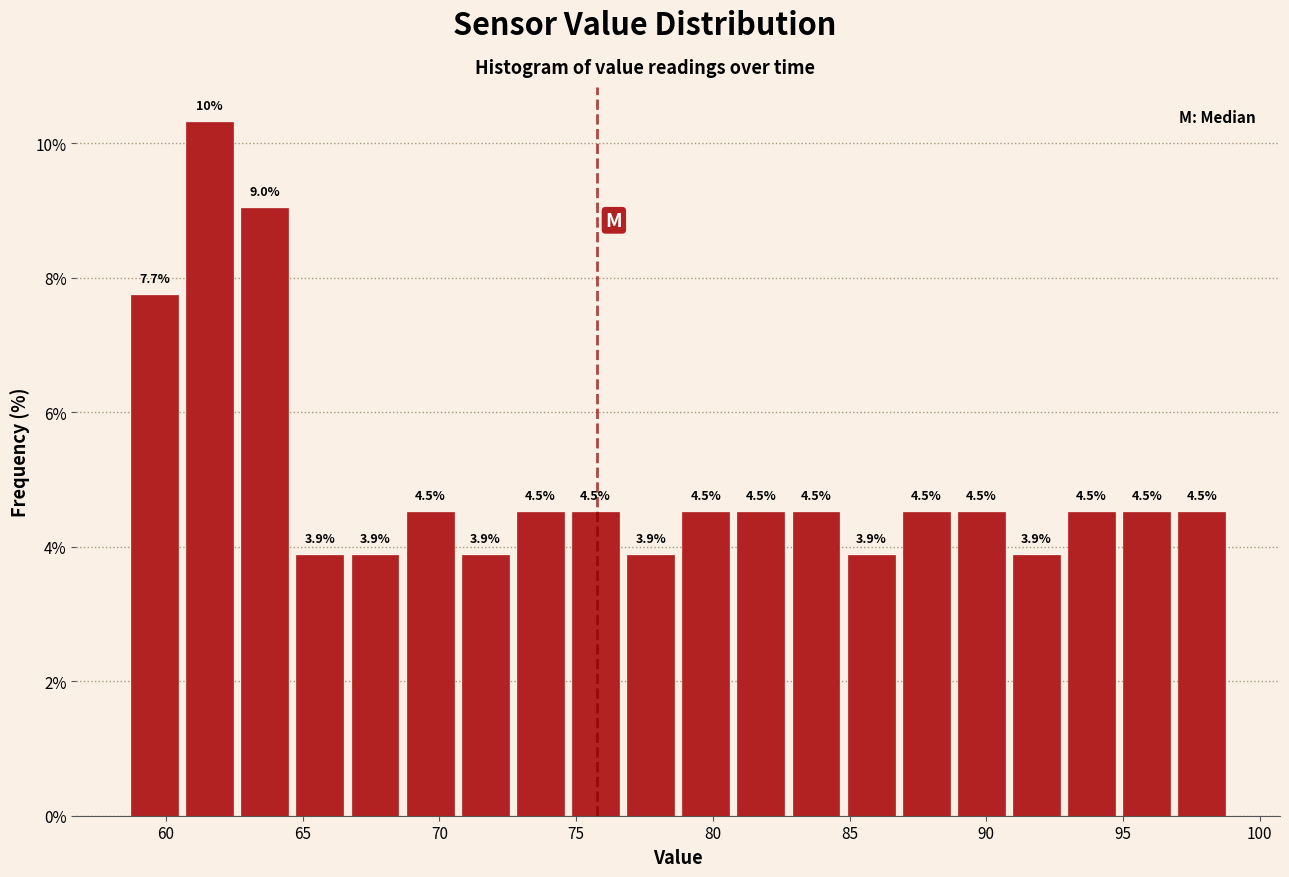

Over which range of the x-axis is the bar tallest?

60.5 to 62.5